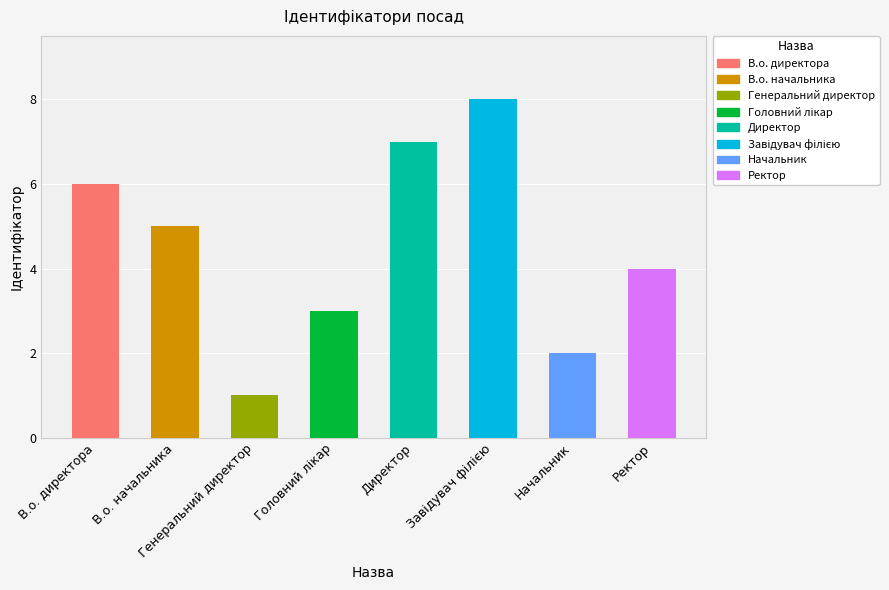

Approximately how many times larger is the value at В.о. директора compared to Генеральний директор?

6.0